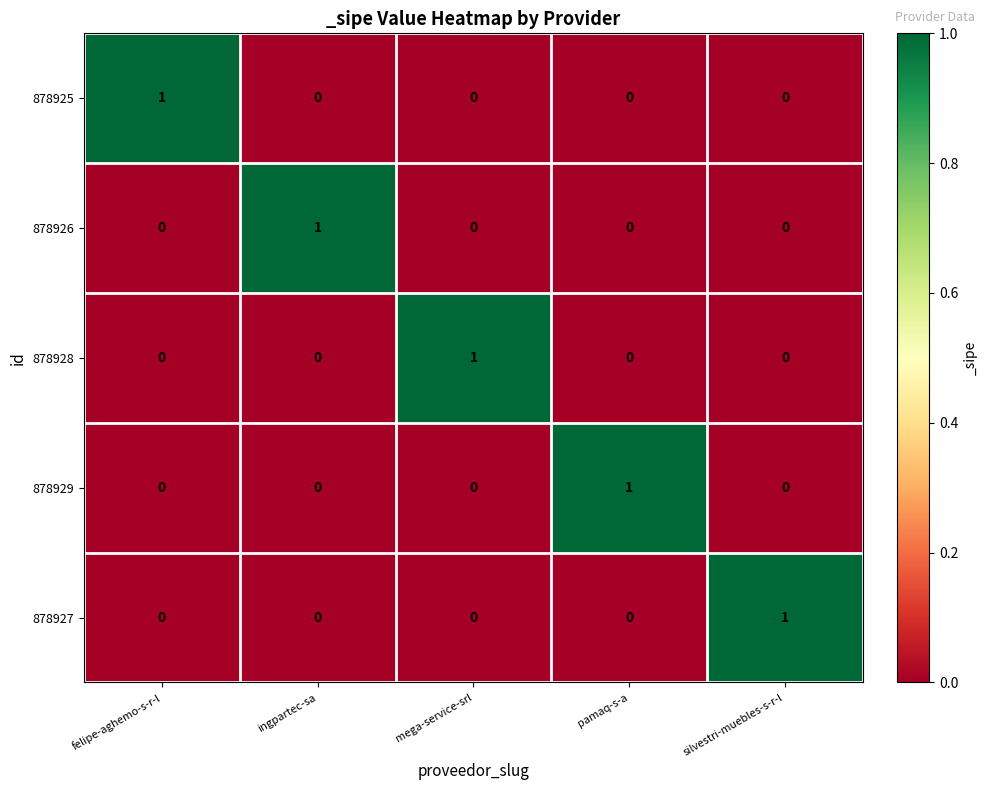

Count the 878927 values in the range 0 to 1.

5